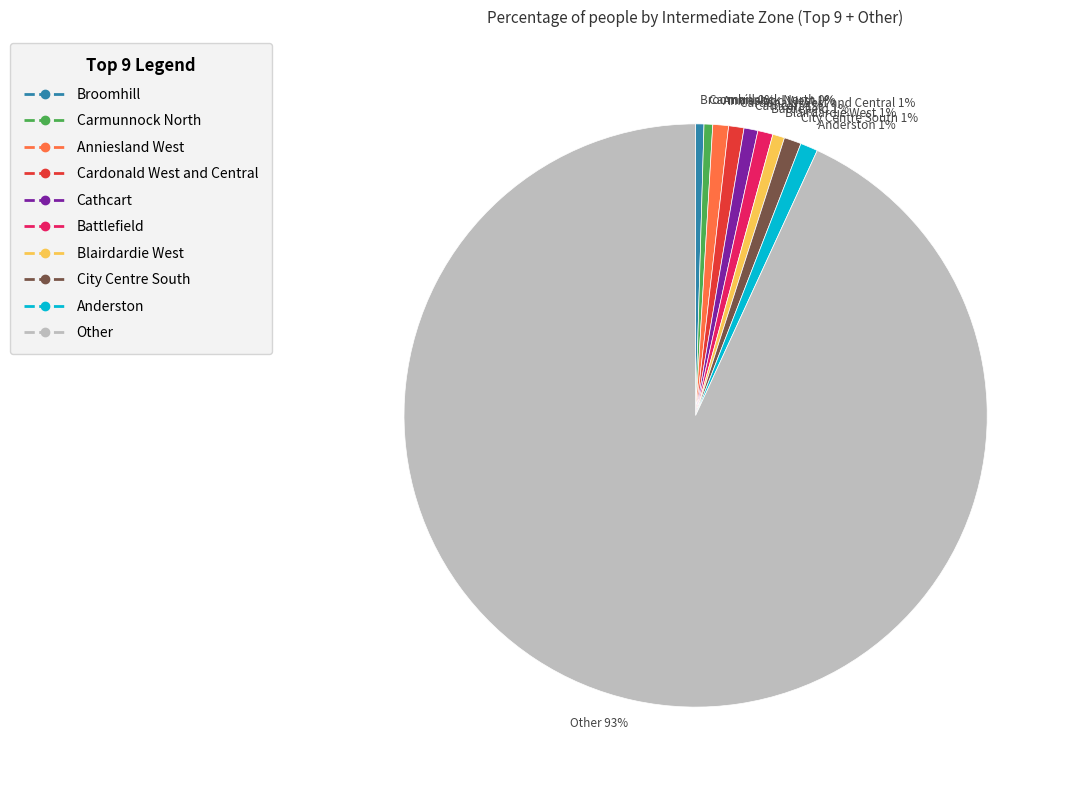

Is there any slice that represents more than half of the pie?

Yes